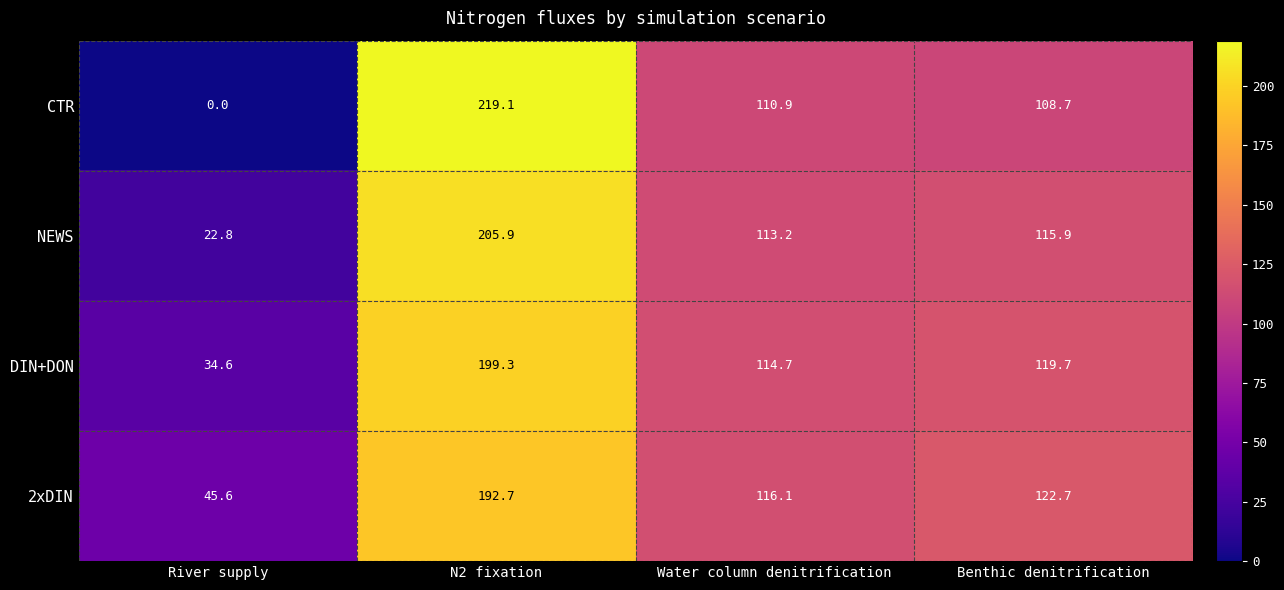

Count the number of categories in the chart.

4